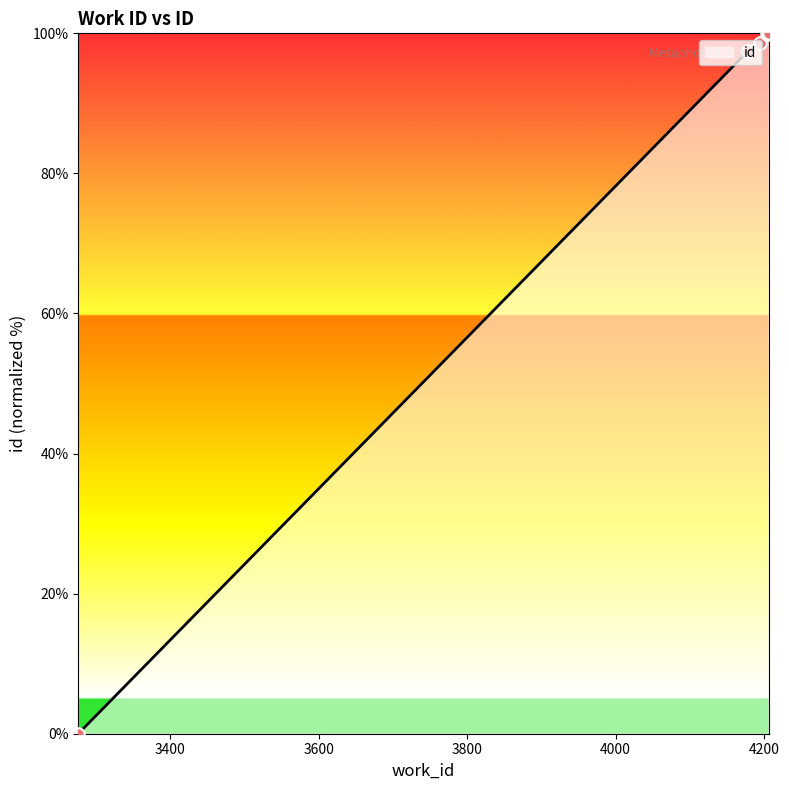

Between 4206 and 3276, which is larger?

4206